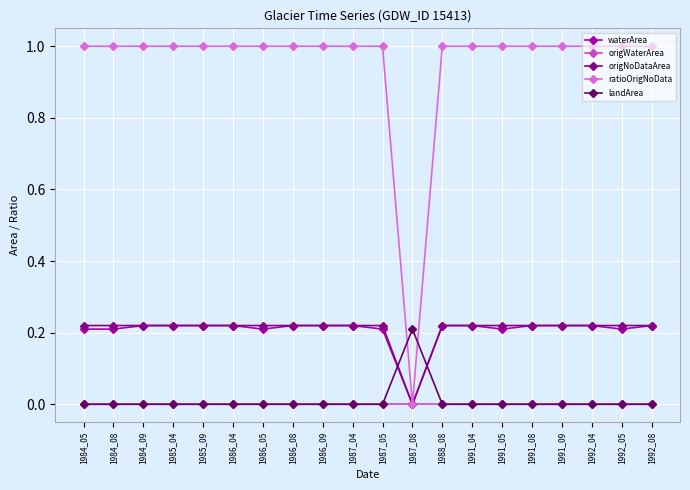

Between which two adjacent categories do landArea and waterArea first intersect?

1987_05 and 1987_08